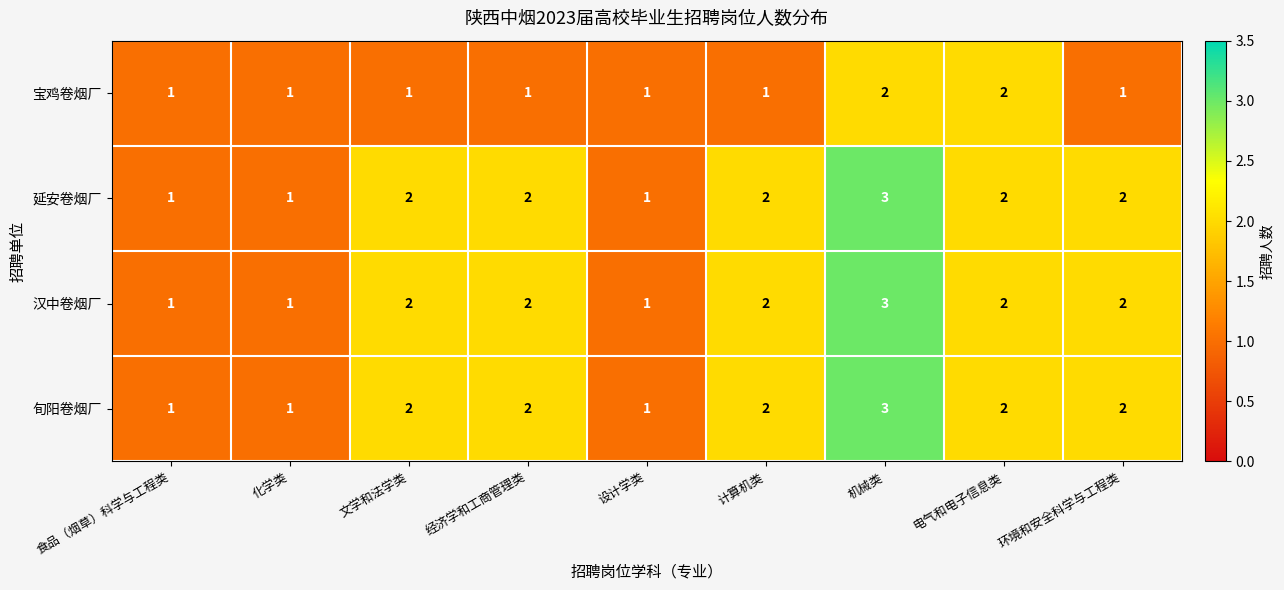

Is it true that 旬阳卷烟厂 equals 2 at 经济学和工商管理类?

True